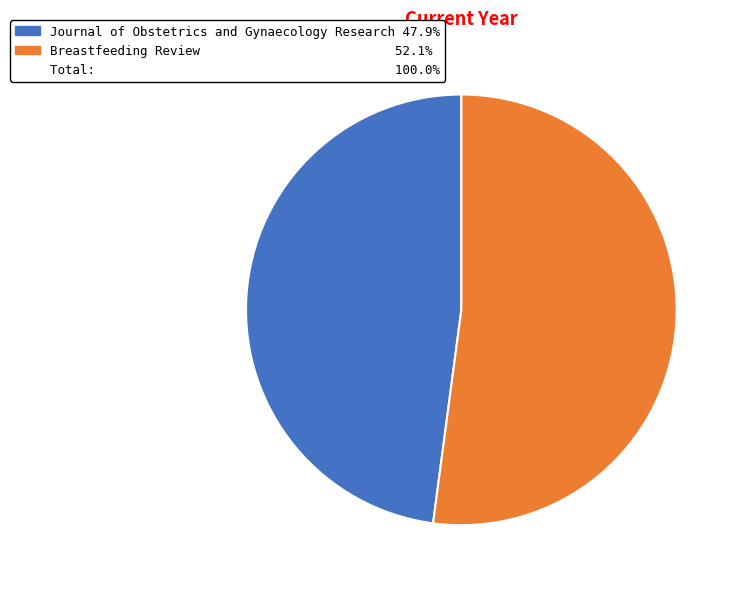

Does any single category account for the majority?

Yes